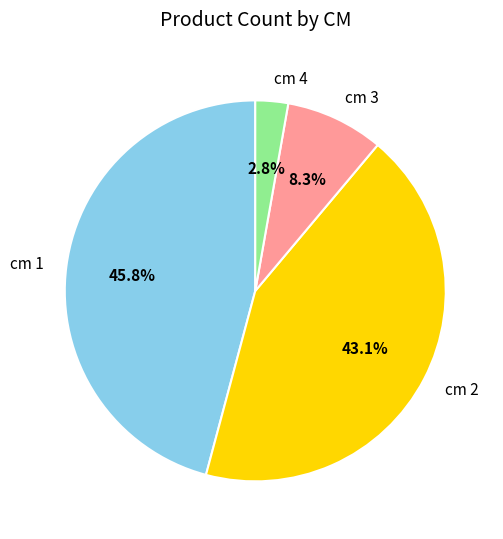

To the nearest percent, what is the difference between the cm 2 and cm 1 slice percentages?

3%